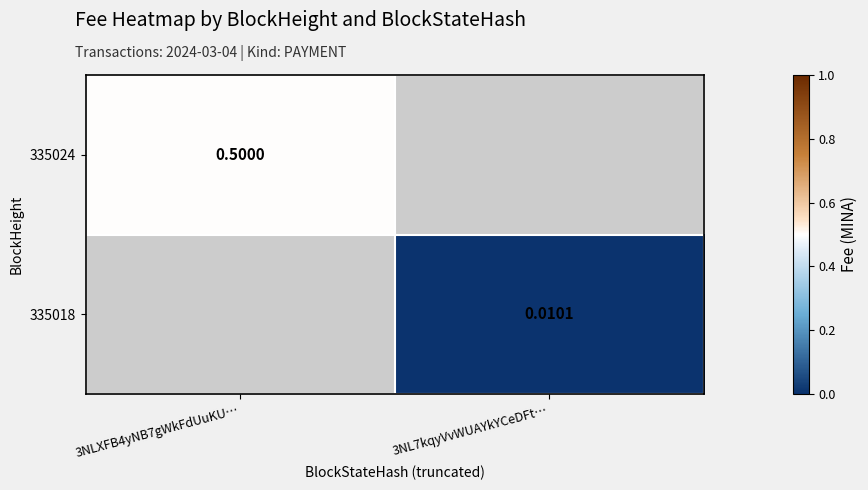

Is the value of 335024 at 3NLXFB4yNB7gWkFdUuKU… greater than the value of 335018 at 3NLXFB4yNB7gWkFdUuKU…?

No